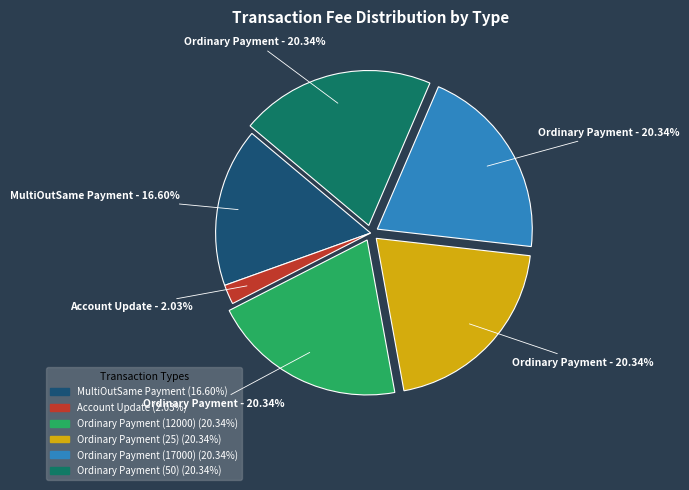

What is the smallest slice in the pie chart?

Account Update